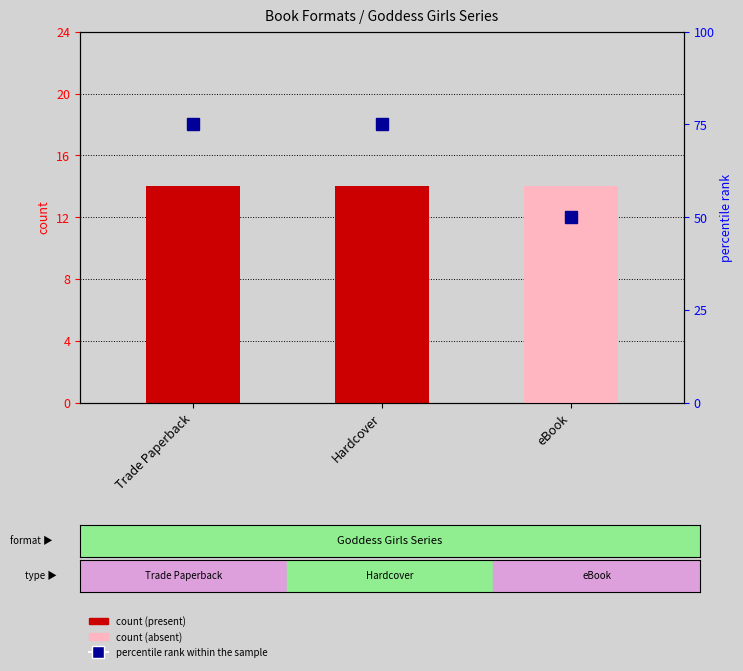

The value at Hardcover is 44. True or false?

False